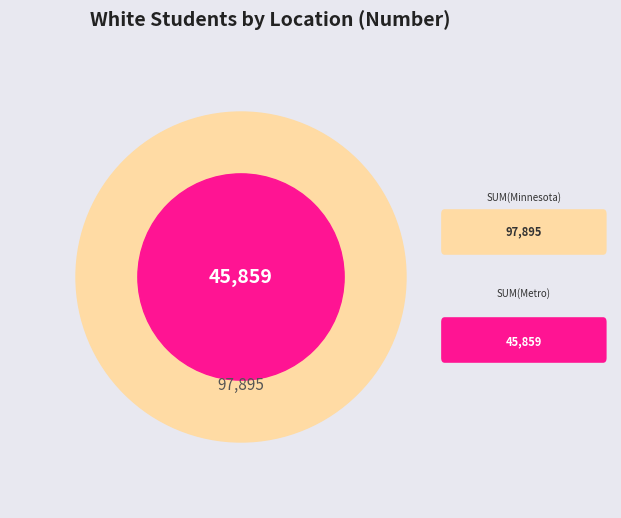

What is the change in value from Minnesota to Non-Metro?

-45859